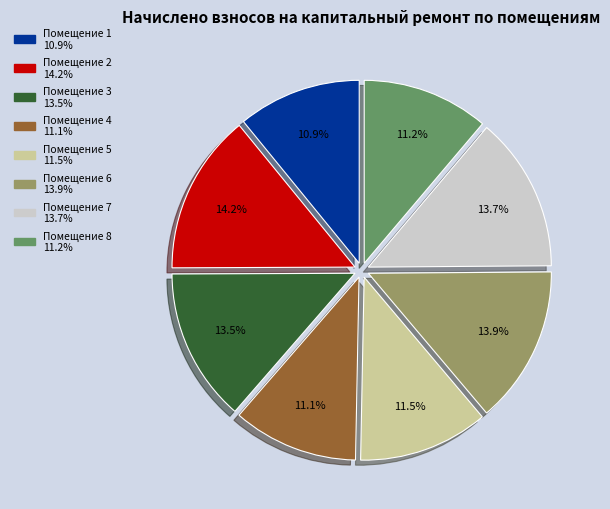

Is there a majority slice in this chart?

No